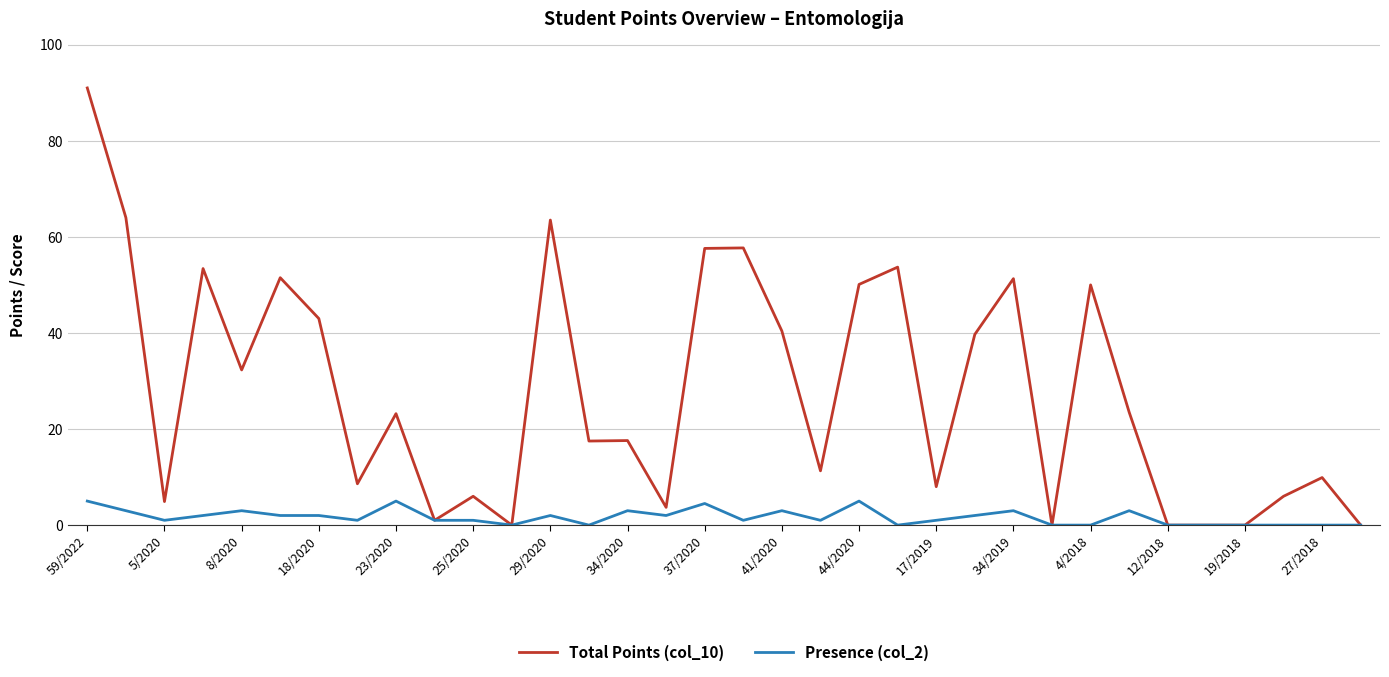

Which series has the largest range (max minus min)?

Total Points (col_10)